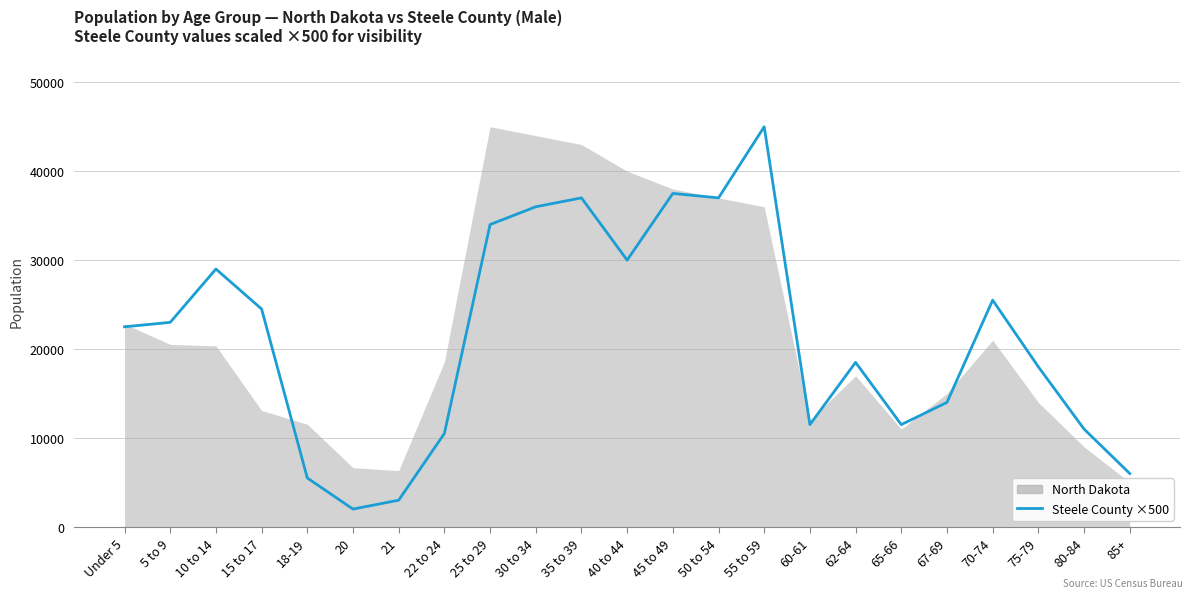

How many values are below 22500?

11